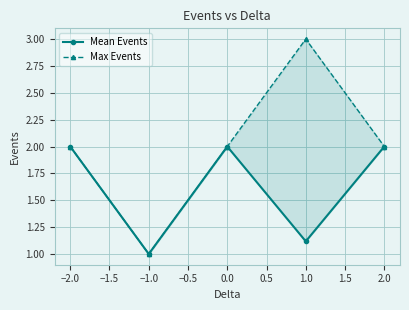

At how many categories does at least one series exceed 2?

1